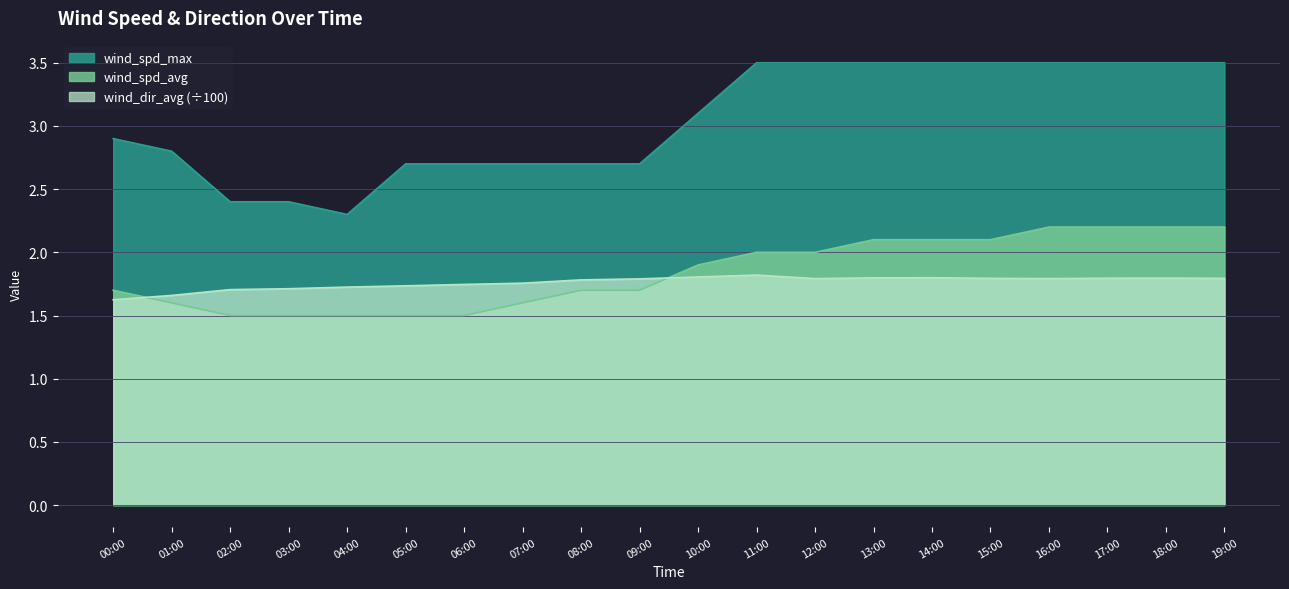

True or false: wind_spd_max and wind_dir_avg intersect in this chart.

False